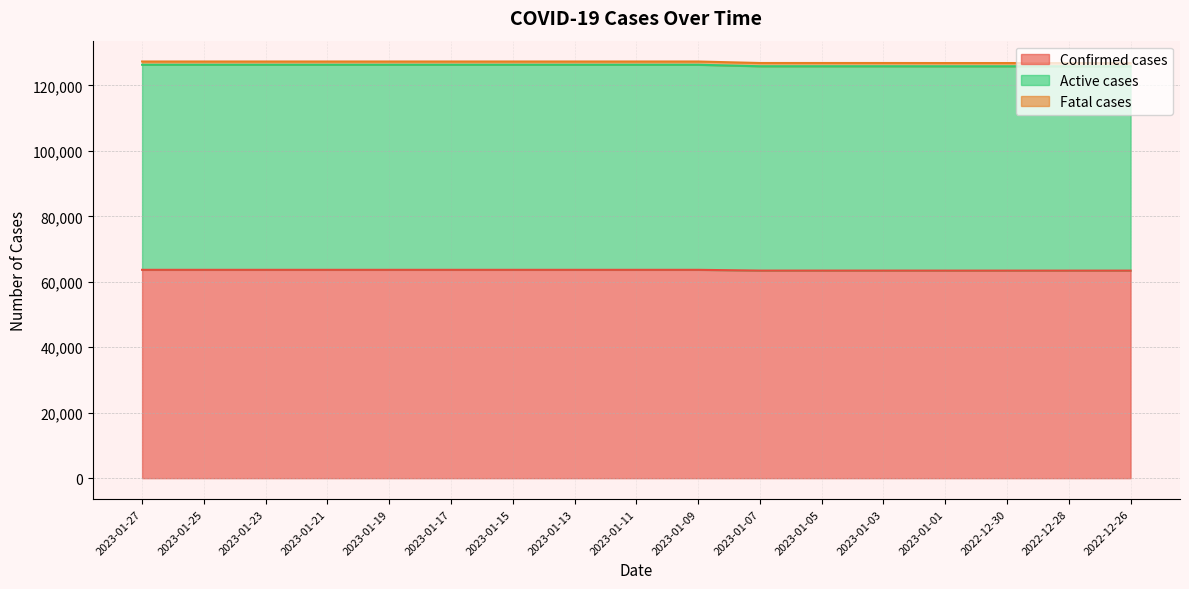

What is the spread (max minus min) of values at 2023-01-17?

62667